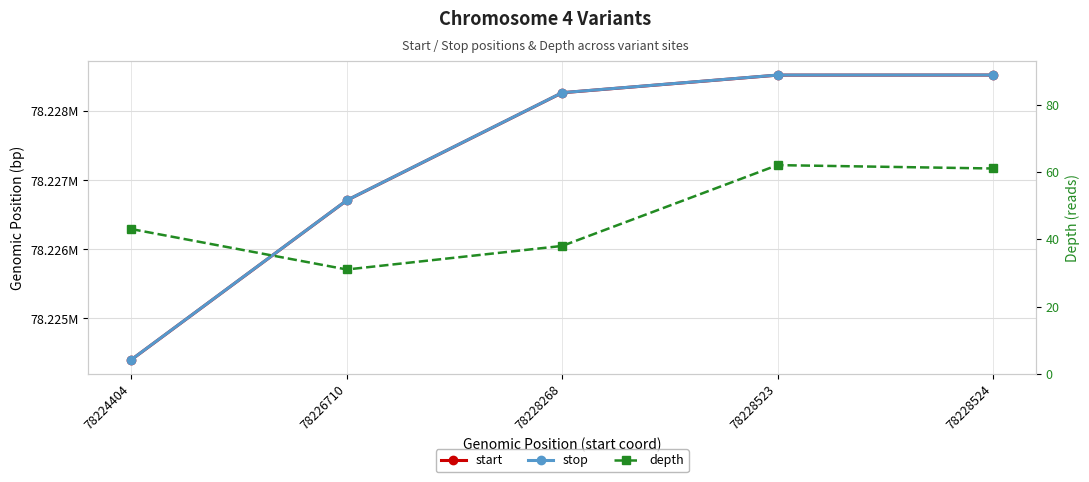

What is the highest value of the stop series?

78228525